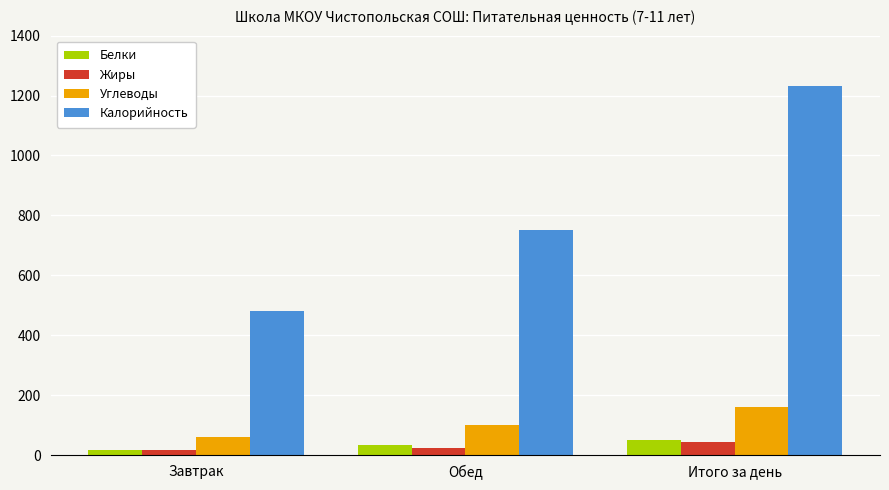

Rank the categories by Калорийность value from lowest to highest.

Завтрак, Обед, Итого за день